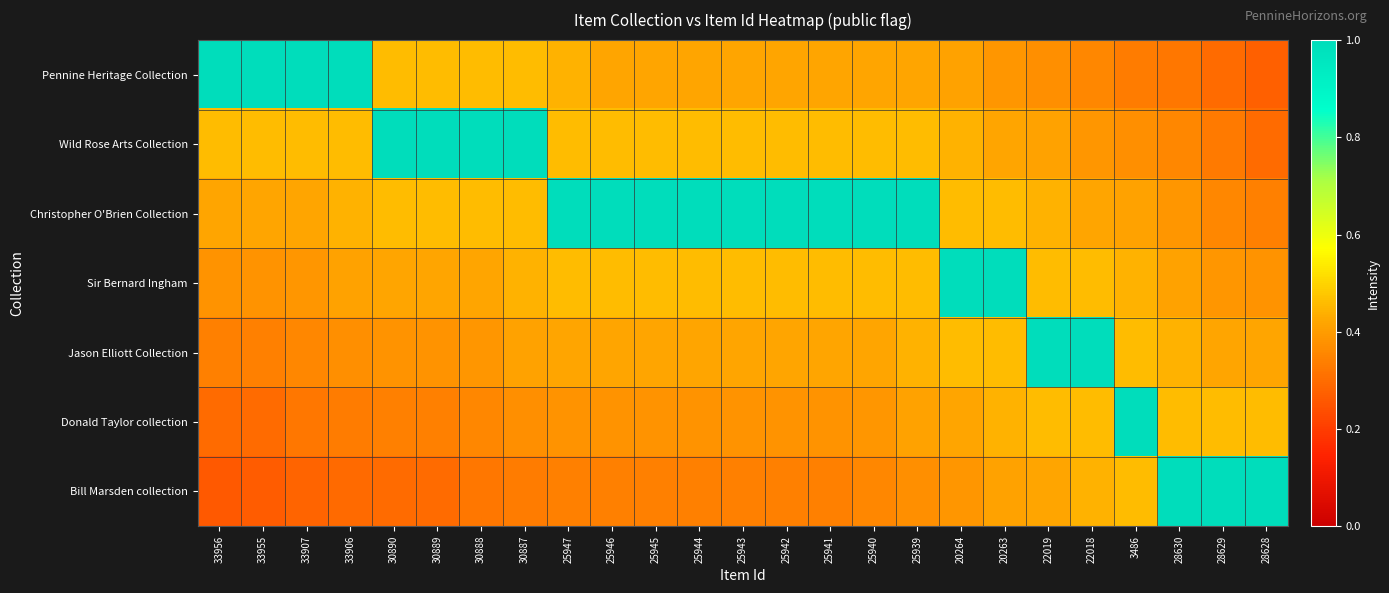

Reading left to right, extract all data points from this chart.

Pennine Heritage Collection: 33956=1.0	33955=1.0	33907=1.0	33906=1.0	30890=0.5	30889=0.5	30888=0.5	30887=0.5	25947=0.4	25946=0.4	25945=0.4	25944=0.4	25943=0.4	25942=0.4	25941=0.4	25940=0.4	25939=0.4	20264=0.4	20263=0.4	22019=0.4	22018=0.4	3486=0.3	28630=0.3	28629=0.3	28628=0.3
Wild Rose Arts Collection: 33956=0.5	33955=0.5	33907=0.5	33906=0.5	30890=1.0	30889=1.0	30888=1.0	30887=1.0	25947=0.5	25946=0.5	25945=0.5	25944=0.5	25943=0.5	25942=0.5	25941=0.5	25940=0.5	25939=0.5	20264=0.4	20263=0.4	22019=0.4	22018=0.4	3486=0.4	28630=0.4	28629=0.3	28628=0.3
Christopher O'Brien Collection: 33956=0.4	33955=0.4	33907=0.4	33906=0.4	30890=0.5	30889=0.5	30888=0.5	30887=0.5	25947=1.0	25946=1.0	25945=1.0	25944=1.0	25943=1.0	25942=1.0	25941=1.0	25940=1.0	25939=1.0	20264=0.5	20263=0.5	22019=0.4	22018=0.4	3486=0.4	28630=0.4	28629=0.4	28628=0.3
Sir Bernard Ingham: 33956=0.4	33955=0.4	33907=0.4	33906=0.4	30890=0.4	30889=0.4	30888=0.4	30887=0.4	25947=0.5	25946=0.5	25945=0.5	25944=0.5	25943=0.5	25942=0.5	25941=0.5	25940=0.5	25939=0.5	20264=1.0	20263=1.0	22019=0.5	22018=0.5	3486=0.4	28630=0.4	28629=0.4	28628=0.4
Jason Elliott Collection: 33956=0.3	33955=0.3	33907=0.4	33906=0.4	30890=0.4	30889=0.4	30888=0.4	30887=0.4	25947=0.4	25946=0.4	25945=0.4	25944=0.4	25943=0.4	25942=0.4	25941=0.4	25940=0.4	25939=0.4	20264=0.5	20263=0.5	22019=1.0	22018=1.0	3486=0.5	28630=0.4	28629=0.4	28628=0.4
Donald Taylor collection: 33956=0.3	33955=0.3	33907=0.3	33906=0.3	30890=0.3	30889=0.3	30888=0.4	30887=0.4	25947=0.4	25946=0.4	25945=0.4	25944=0.4	25943=0.4	25942=0.4	25941=0.4	25940=0.4	25939=0.4	20264=0.4	20263=0.4	22019=0.5	22018=0.5	3486=1.0	28630=0.5	28629=0.5	28628=0.5
Bill Marsden collection: 33956=0.3	33955=0.3	33907=0.3	33906=0.3	30890=0.3	30889=0.3	30888=0.3	30887=0.3	25947=0.3	25946=0.3	25945=0.3	25944=0.3	25943=0.3	25942=0.3	25941=0.3	25940=0.4	25939=0.4	20264=0.4	20263=0.4	22019=0.4	22018=0.4	3486=0.5	28630=1.0	28629=1.0	28628=1.0